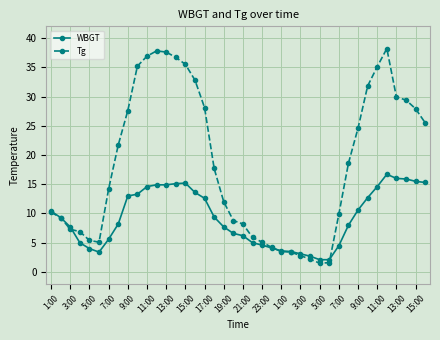

True or false: Tg has more than 0 points higher than both neighbors.

True